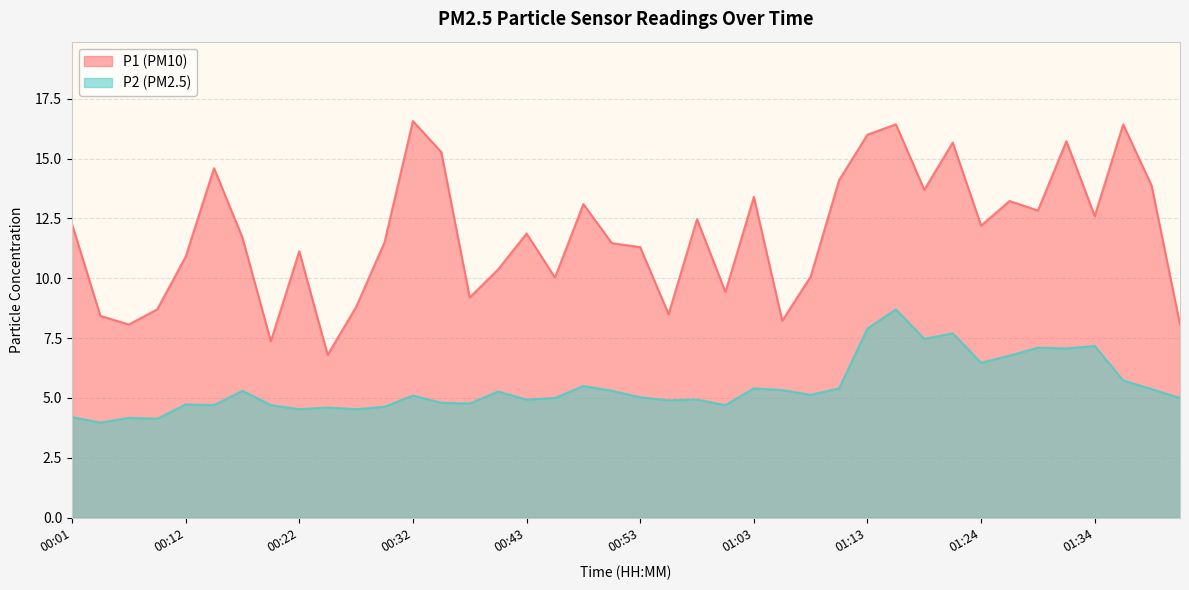

How many series are shown in this chart?

2